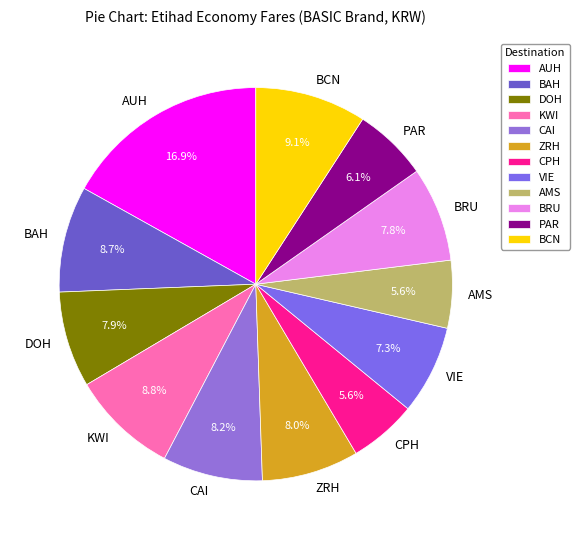

To the nearest percent, what portion does DOH represent?

8%